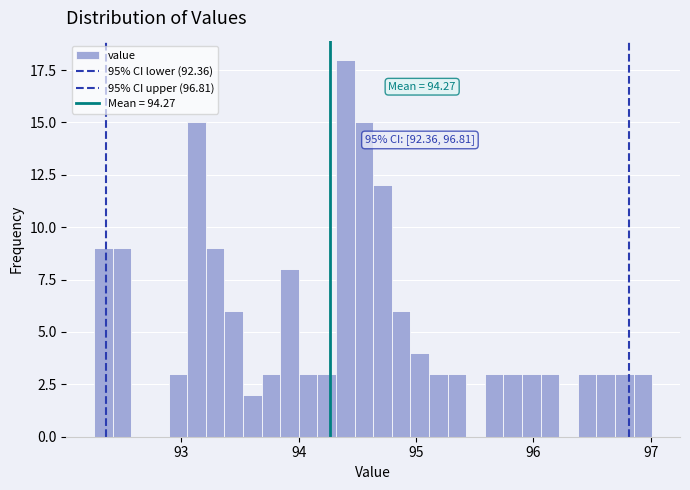

Read against the x-axis, roughly where is the centre of the tallest bar?

94.4